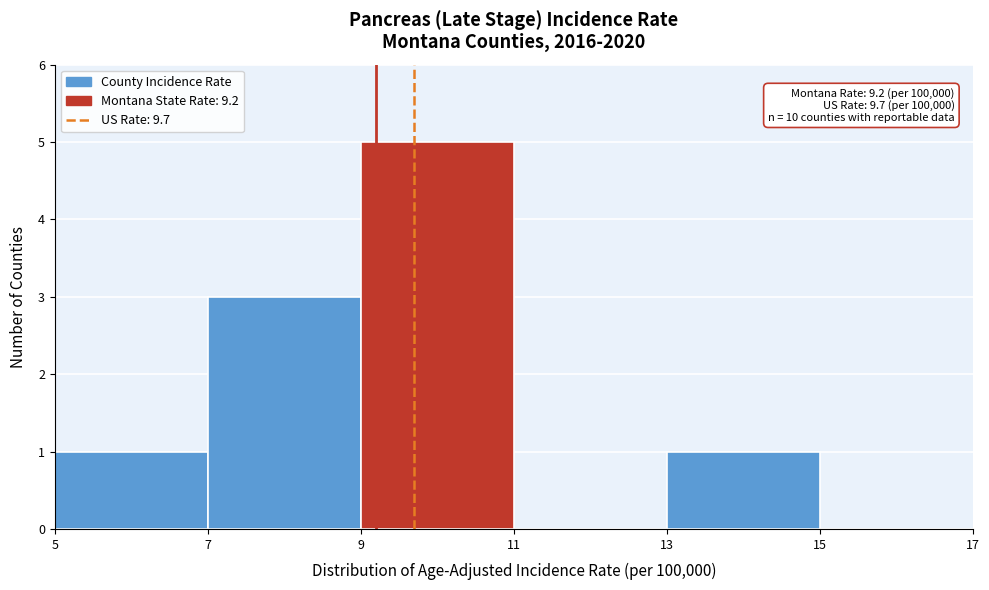

Over which range of the x-axis is the bar tallest?

9 to 11